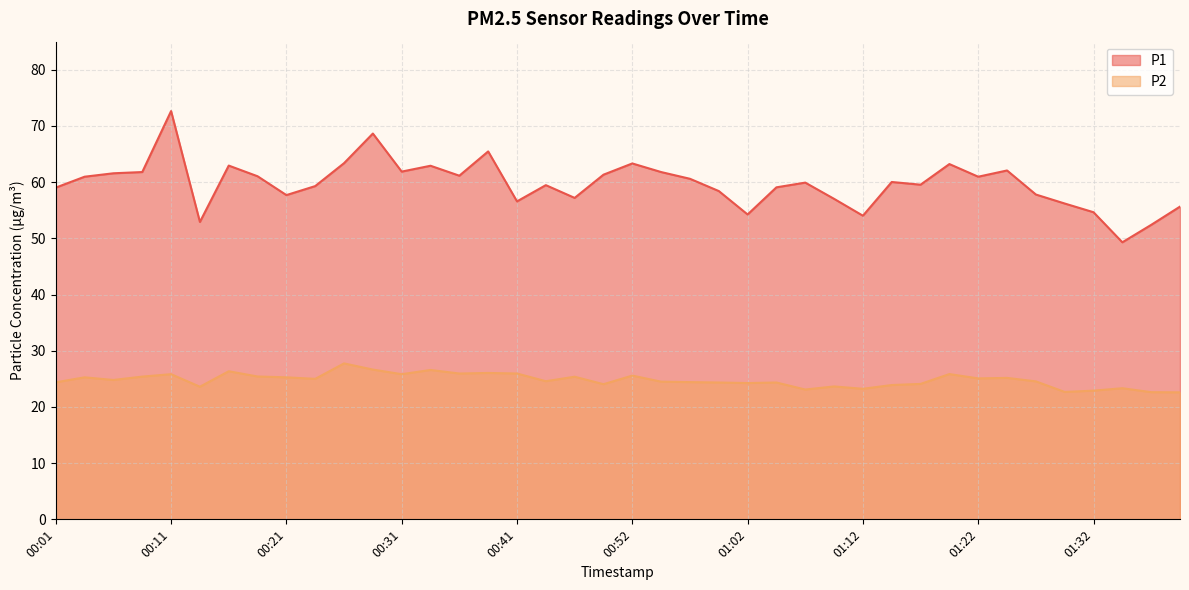

What is the difference between the P1 values at 01:37 and 01:14?

7.6